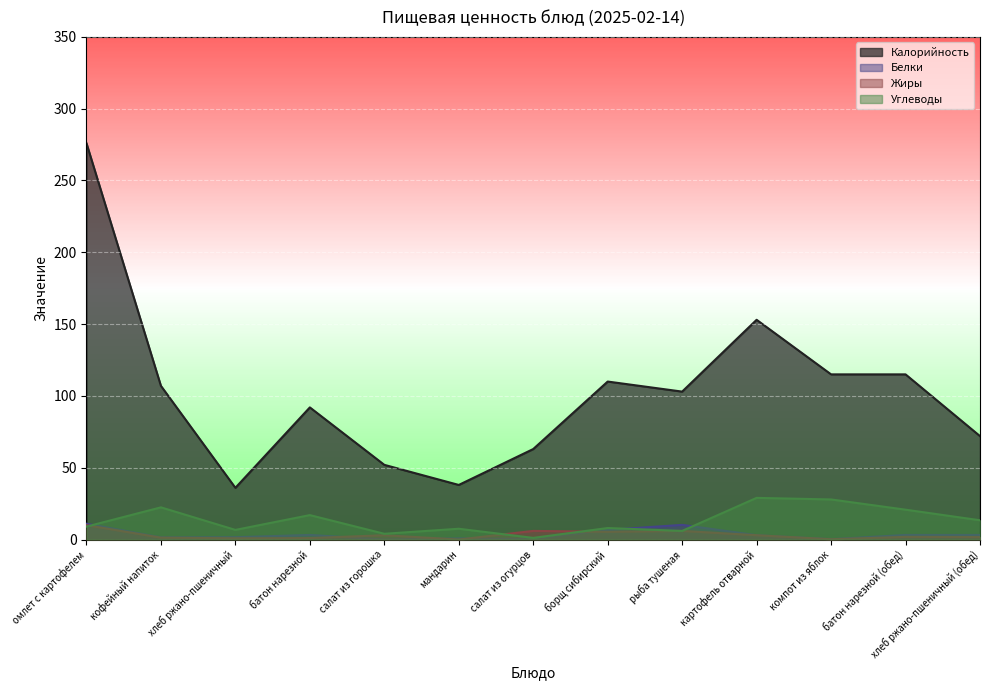

Reading right to left, transcribe all the data shown in this chart.

Калорийность: 72.0	115.0	115.0	153.0	103.0	110.0	63.0	38.0	52.0	92.0	36.0	107.0	276.0
Белки: 3.2	3.2	0.2	3.0	10.2	6.7	0.4	0.8	0.0	3.2	1.6	1.5	11.0
Жиры: 1.7	1.9	0.2	3.0	6.0	5.4	6.0	0.0	3.0	1.0	0.8	1.3	10.0
Углеводы: 13.4	20.8	27.9	29.0	6.0	8.0	1.1	7.5	4.0	17.0	6.7	22.4	9.0